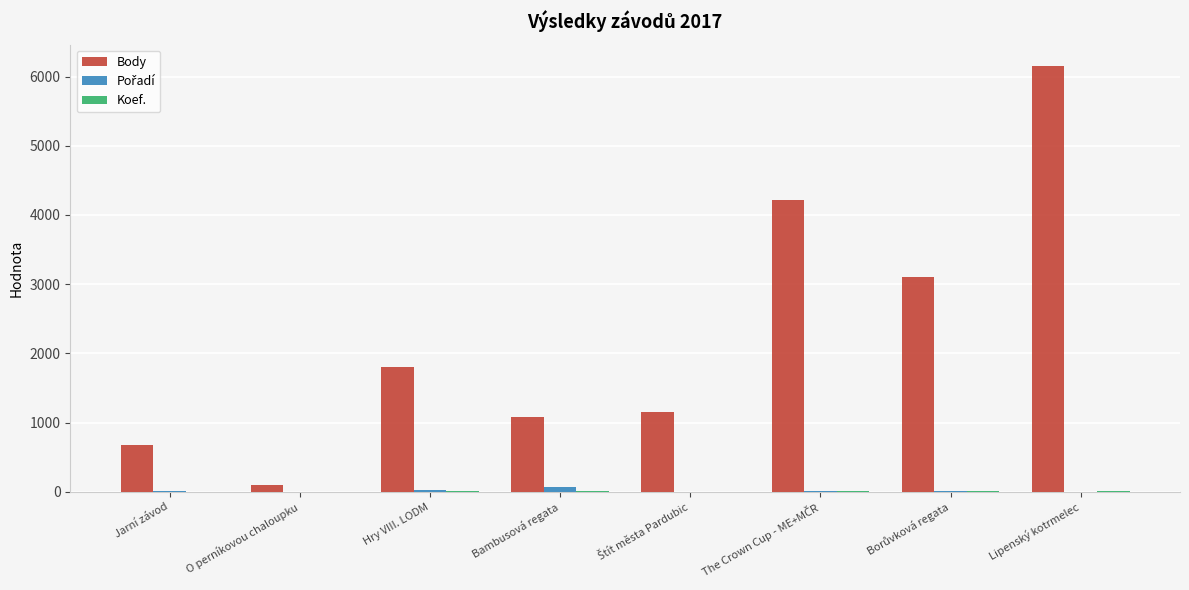

What is the maximum value shown in the chart?

6154